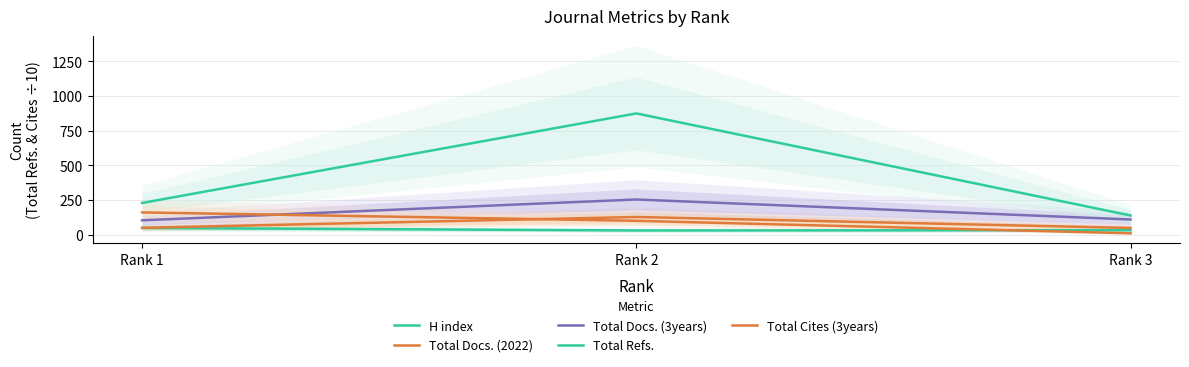

What is the sum of the Total Docs. (2022) values at Rank 2 and Rank 3?

177.0